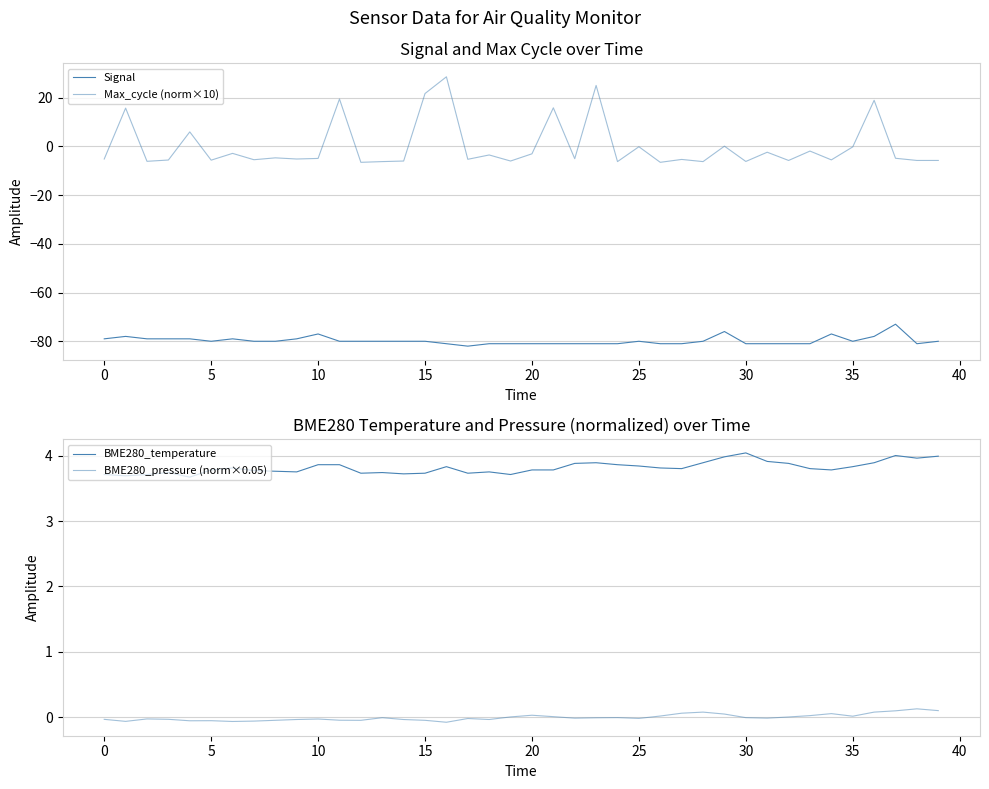

How many lines are shown in the chart?

4